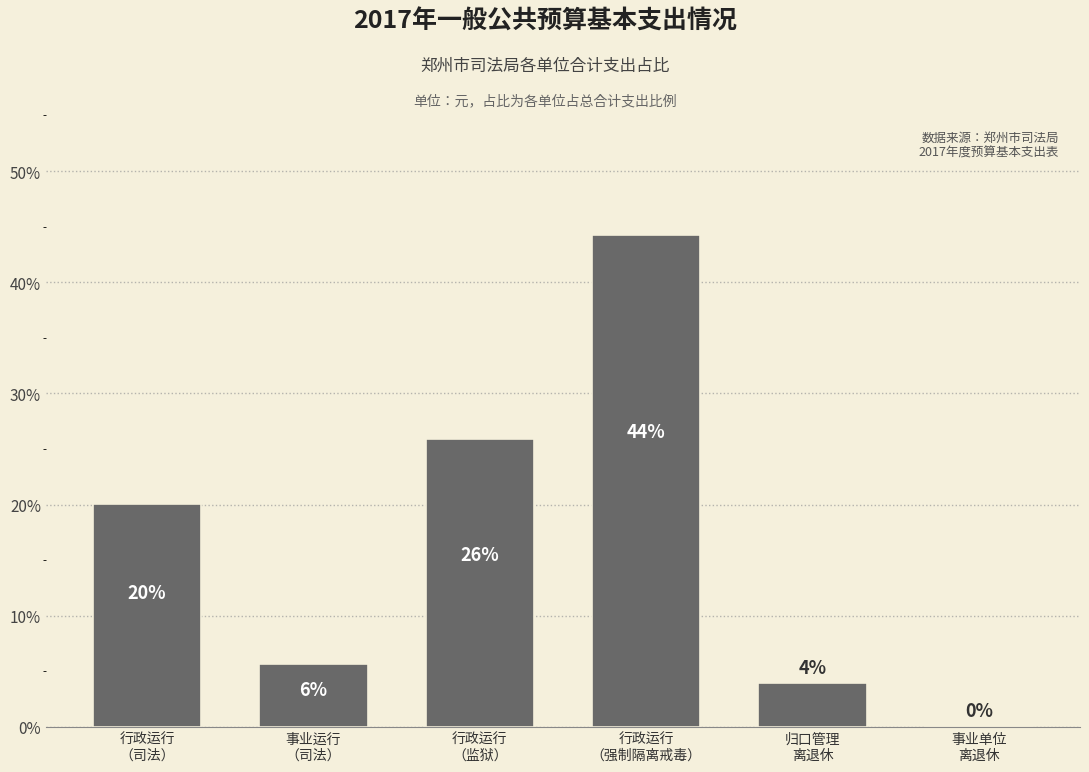

What is the difference between the values at 行政运行
（司法） and 行政运行
（强制隔离戒毒）?

0.2